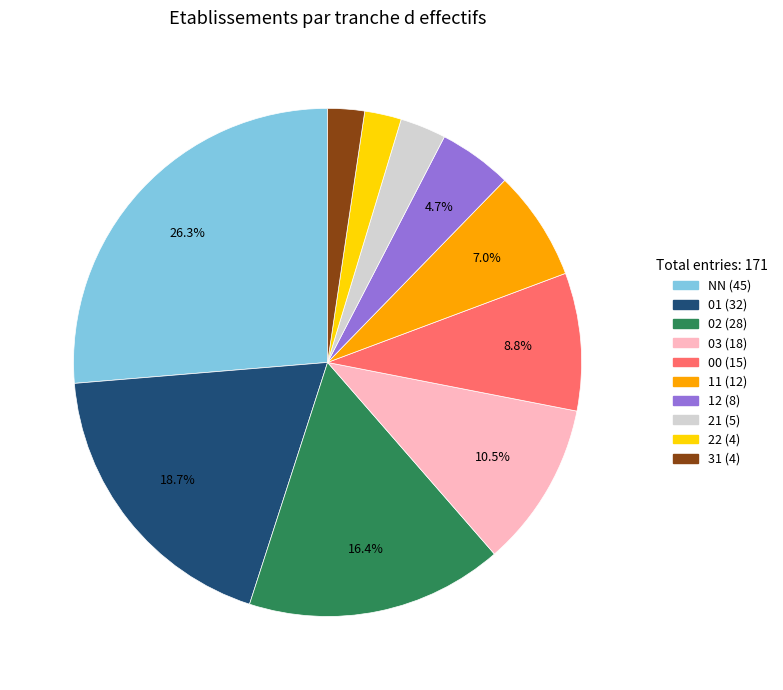

To the nearest percent, what is the average slice percentage?

10%